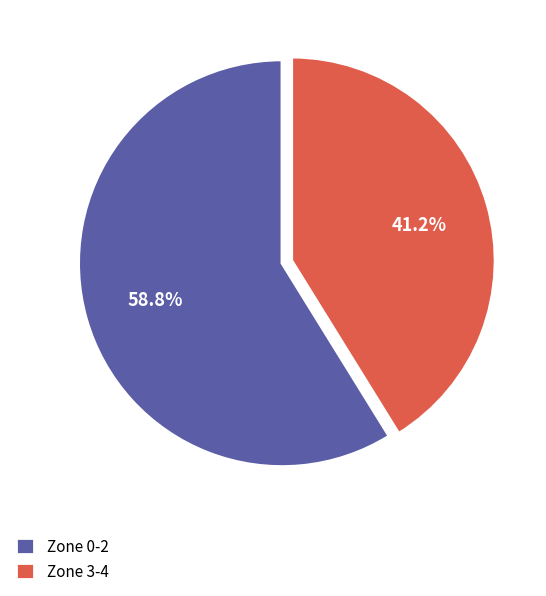

Is there any slice that represents more than half of the pie?

Yes